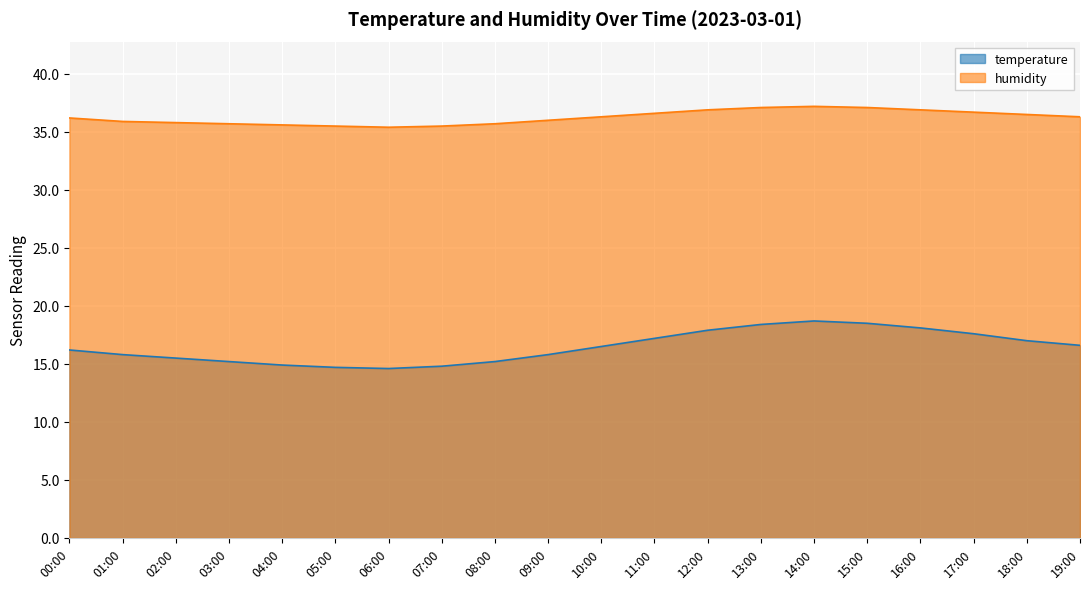

At which category is the sum across all series the highest?

14:00